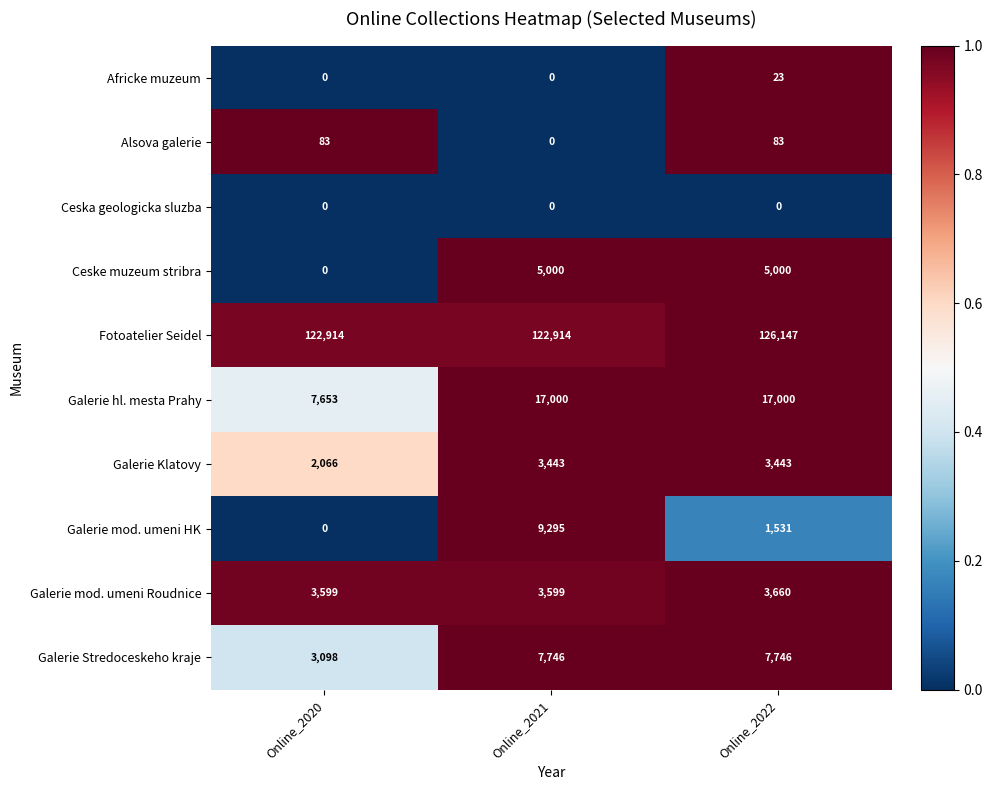

Count the number of data series in this chart.

10